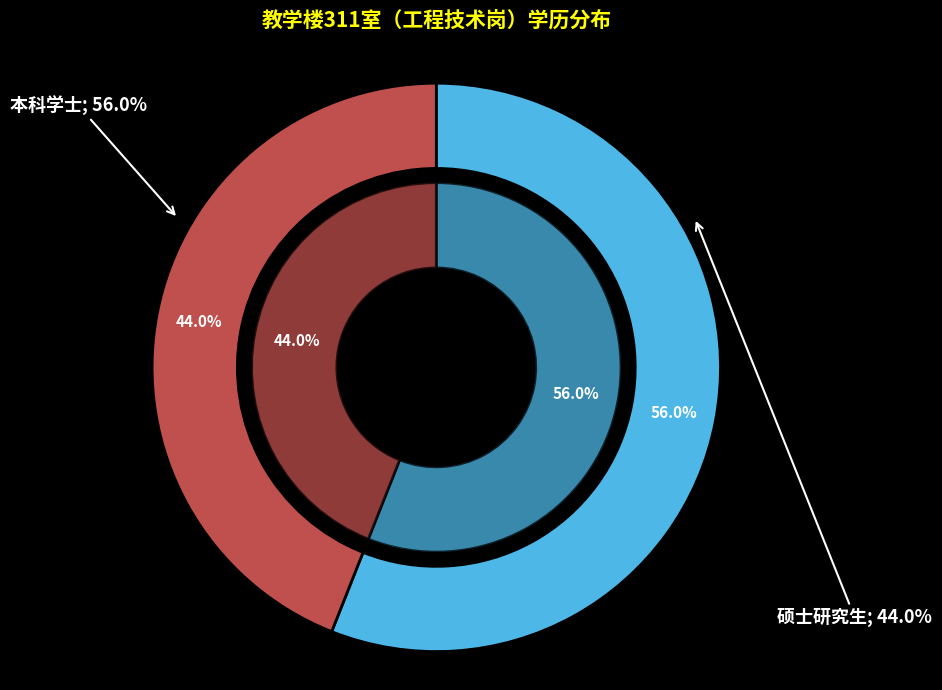

Between 本科学士 and 硕士研究生, which is larger?

本科学士